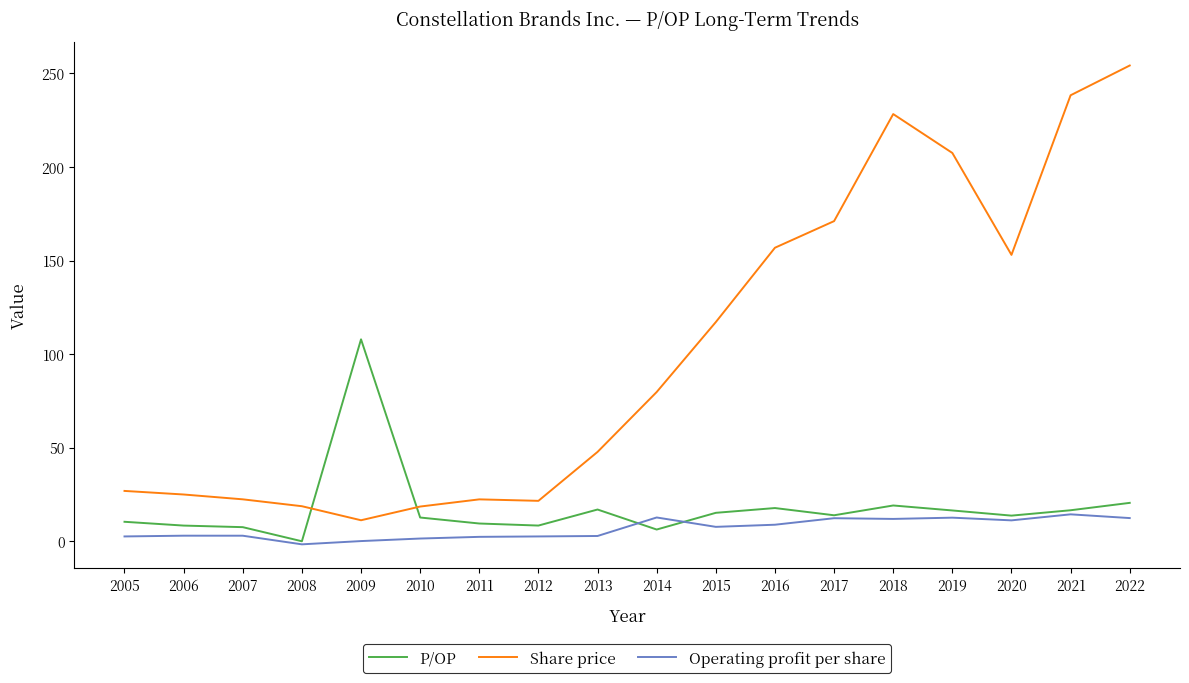

Does the chart display data point markers on the line(s)?

No